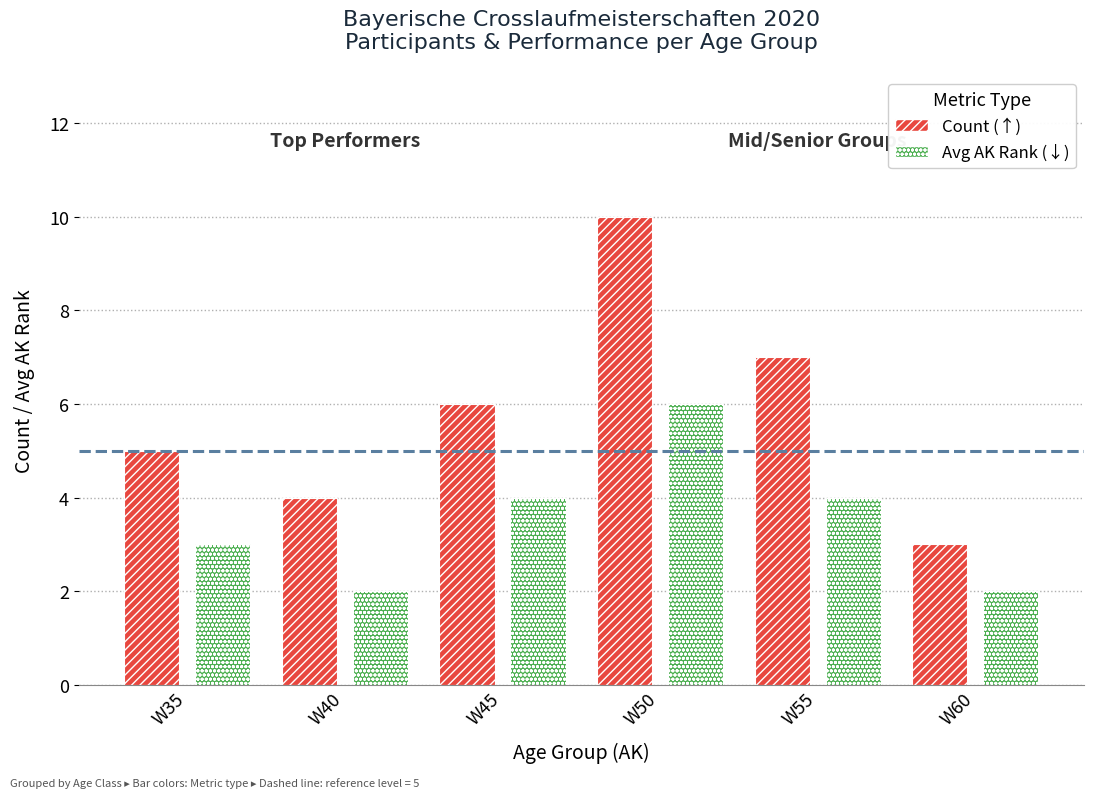

What is the total value across all series at W50?

16